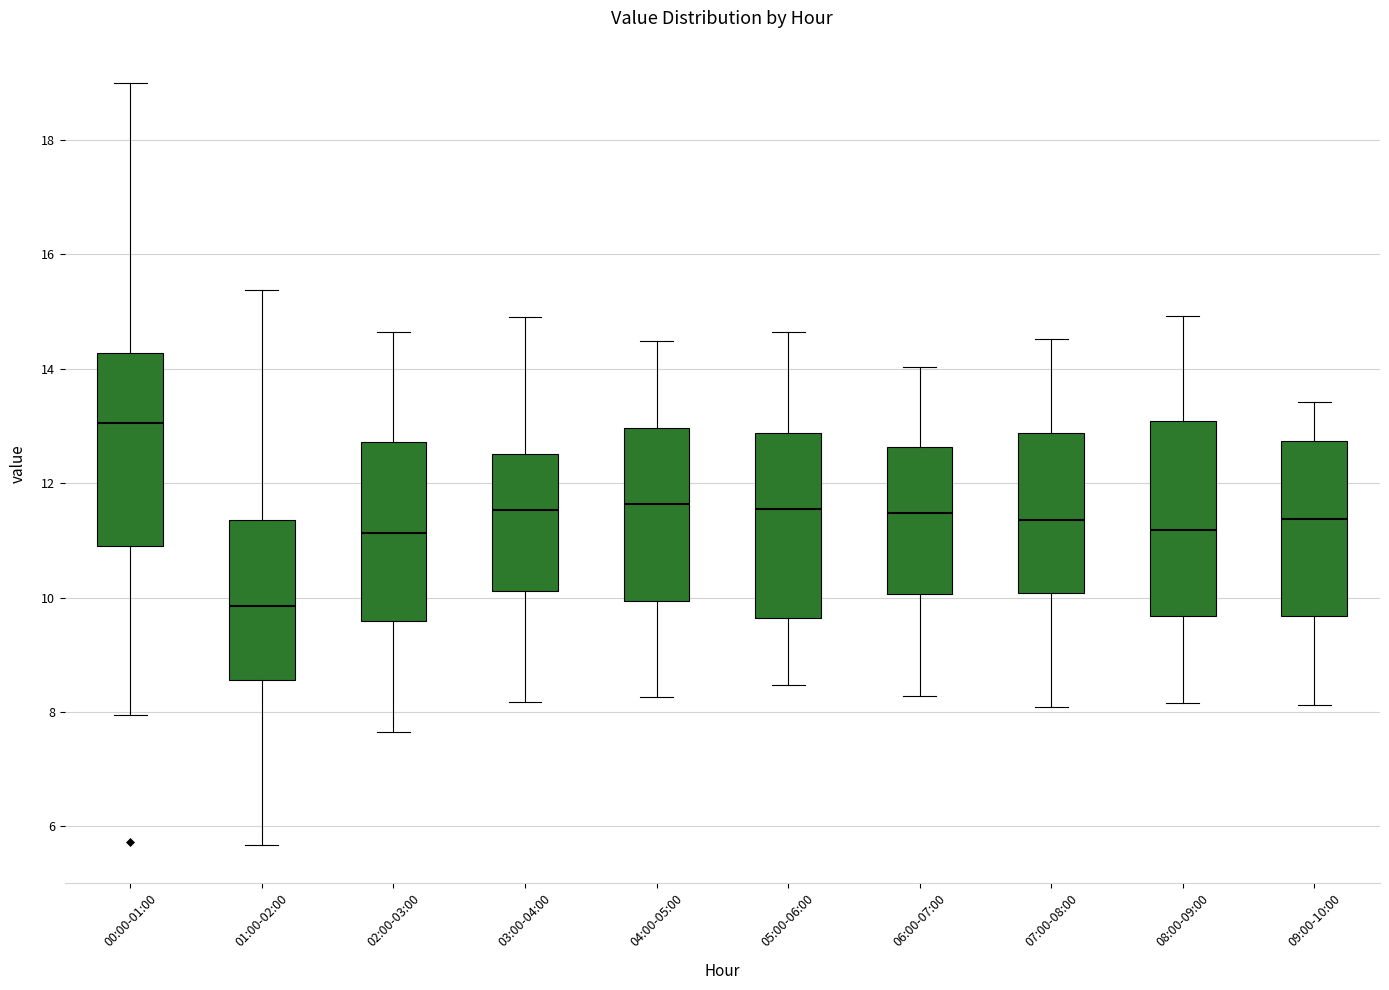

Which box has the lowest median line?

01:00-02:00